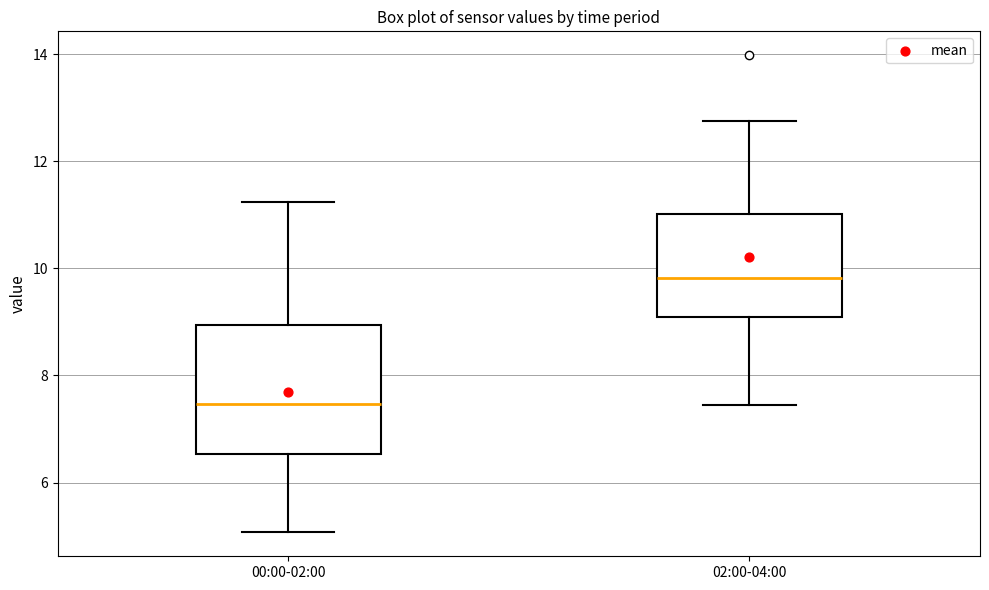

Reading left to right, transcribe this box plot: for each box, give where its median line is, the range the box spans, and where its two whiskers end, as read against the y-axis. The values are not printed on the chart, so give them approximately, as read against the axis.

00:00-02:00: median 7.4, box 6.6 to 9.0, whiskers 5.0 to 11.2
02:00-04:00: median 9.8, box 9.2 to 11.0, whiskers 7.4 to 12.8